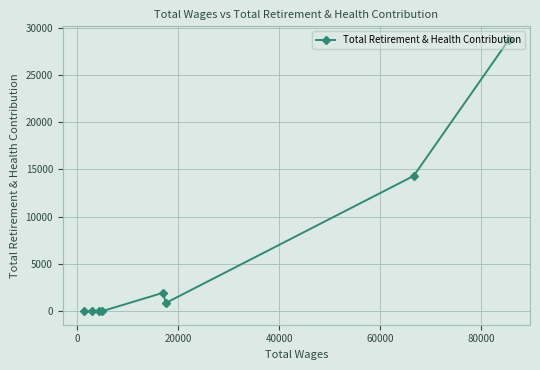

What is the difference between the maximum and minimum values?

28721